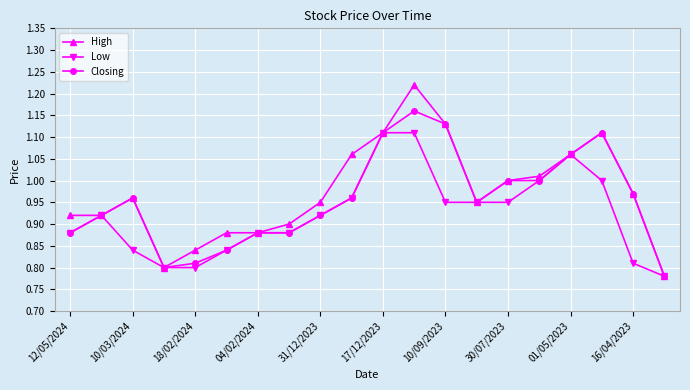

What is the difference between the second highest and second lowest values in the High series?

0.3